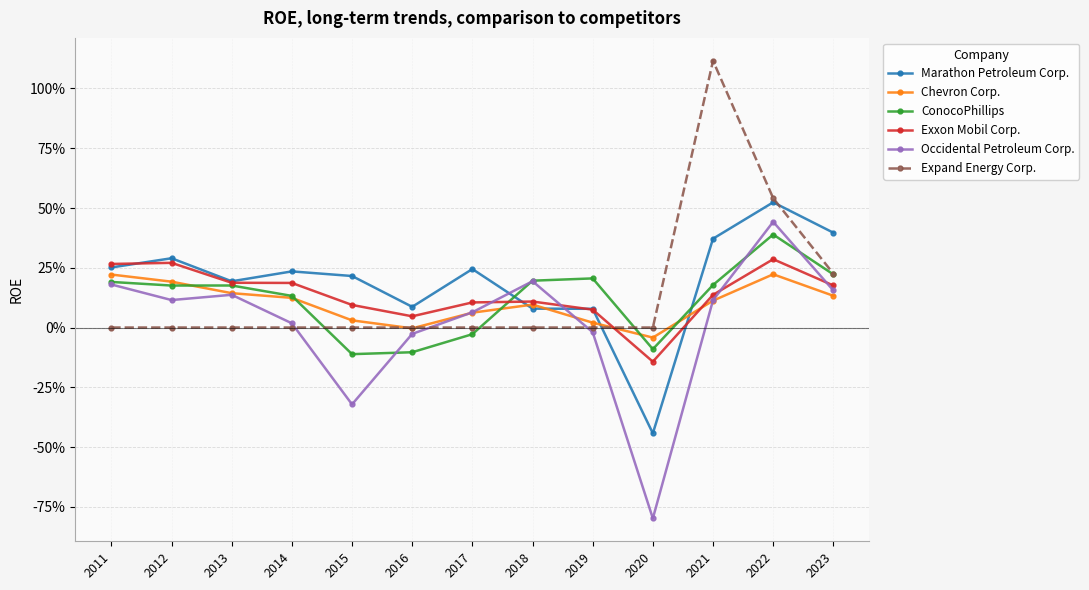

What are all the series names shown in the legend?

Marathon Petroleum Corp., Chevron Corp., ConocoPhillips, Exxon Mobil Corp., Occidental Petroleum Corp., Expand Energy Corp.